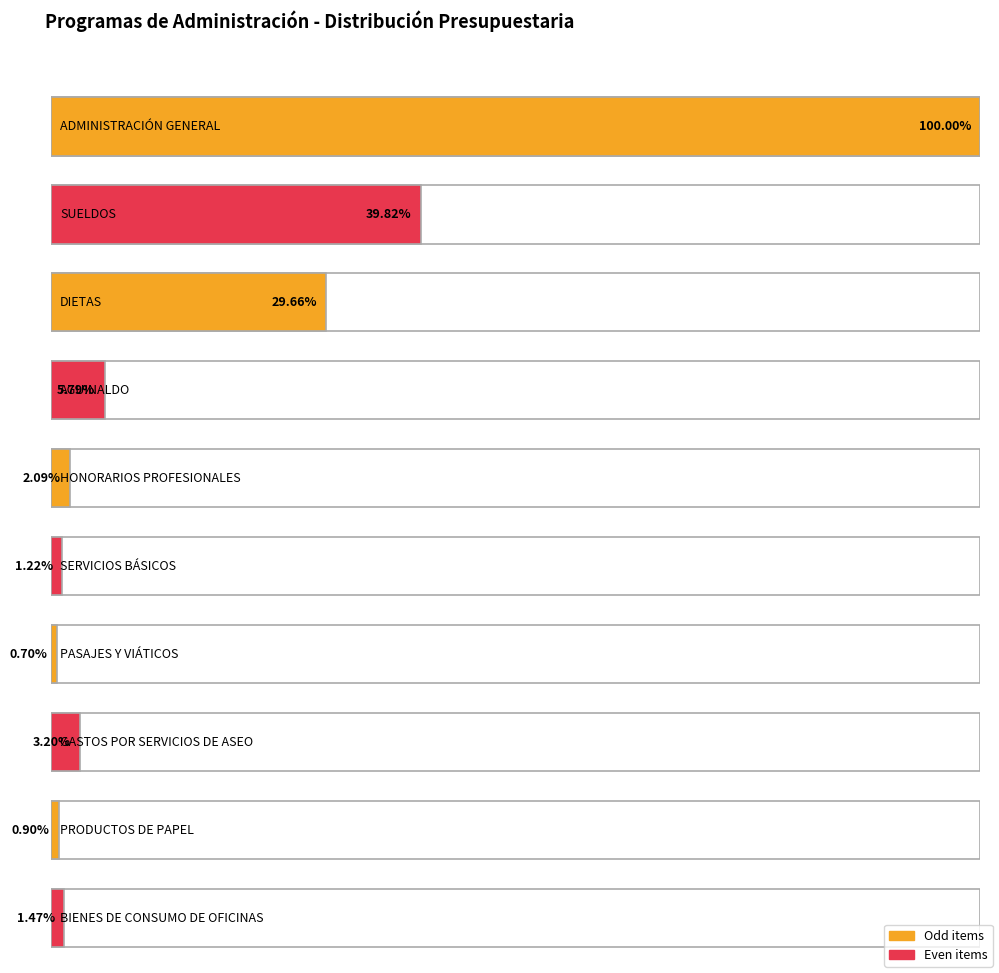

How many data points does each series have?

10